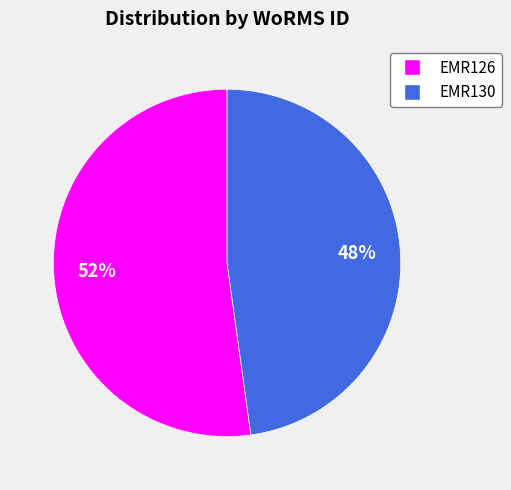

Count the number of slices in the pie.

2